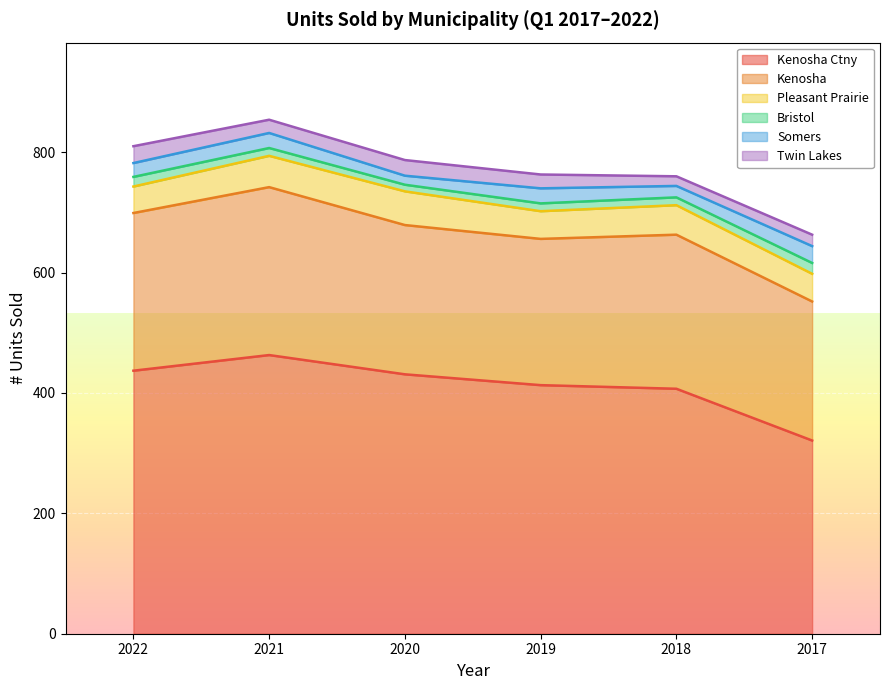

In Bristol, how many points are lower than both neighbors (excluding endpoints)?

1